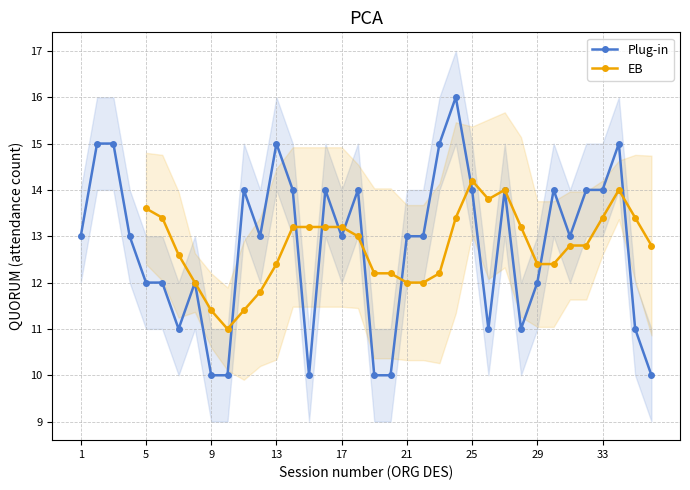

The chart shows a value of 5 at 12. True or false?

False